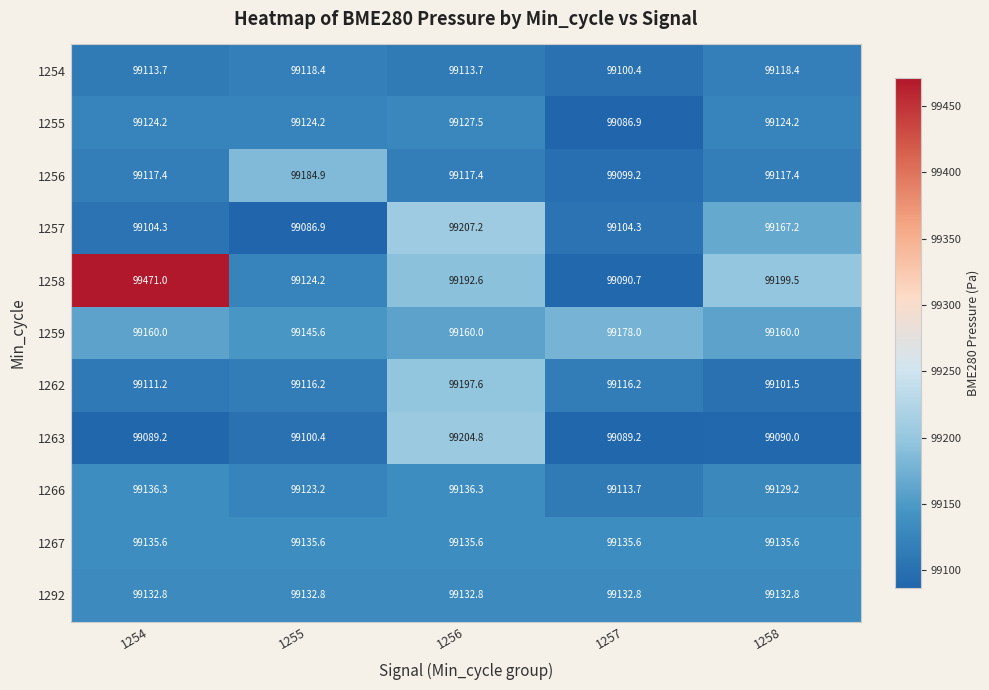

List the series in order of their peak value, highest first.

1258, 1257, 1263, 1262, 1256, 1259, 1266, 1267, 1292, 1255, 1254